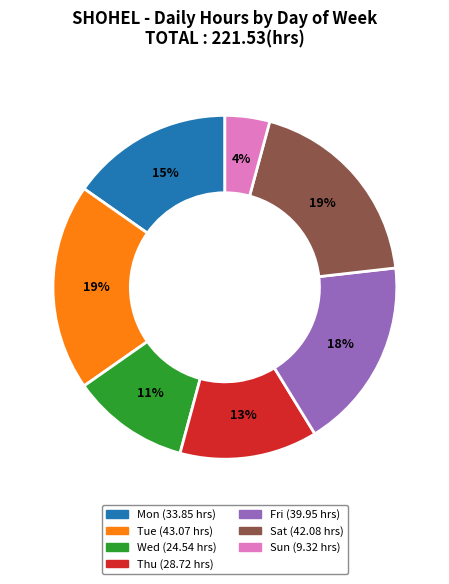

To the nearest percent, what is the average slice percentage?

14%